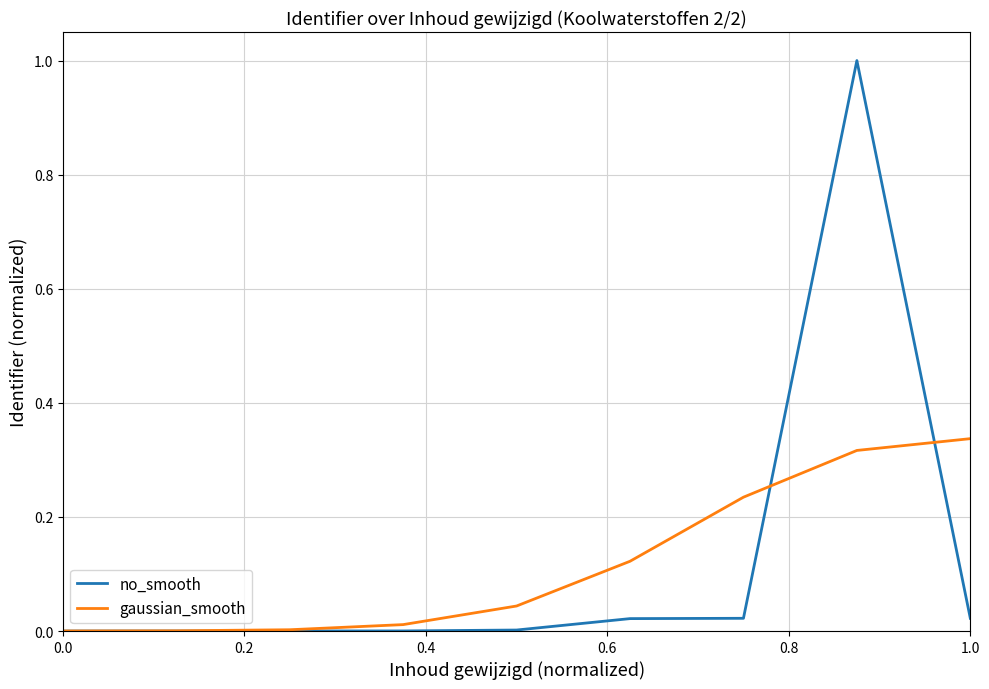

Which series has the widest spread of values?

no_smooth